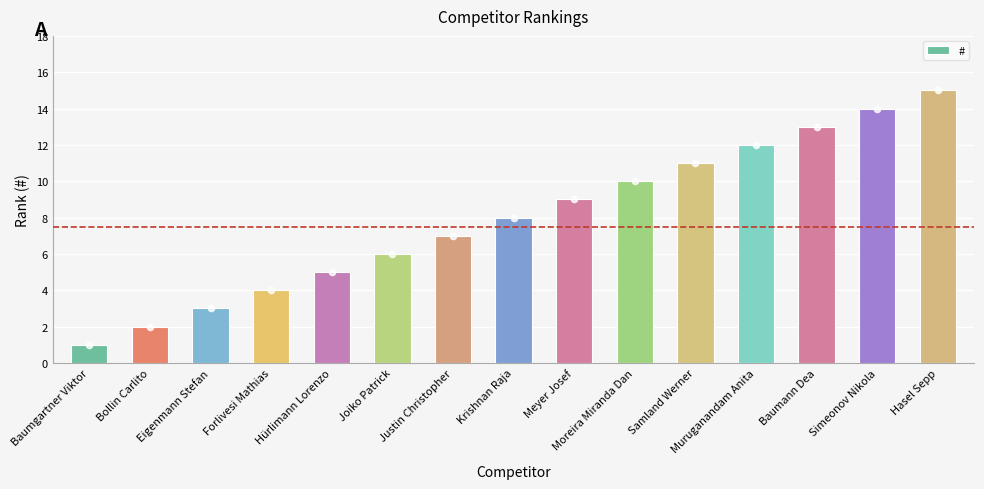

What is the change in value from Moreira Miranda Dan to Baumann Dea?

+3